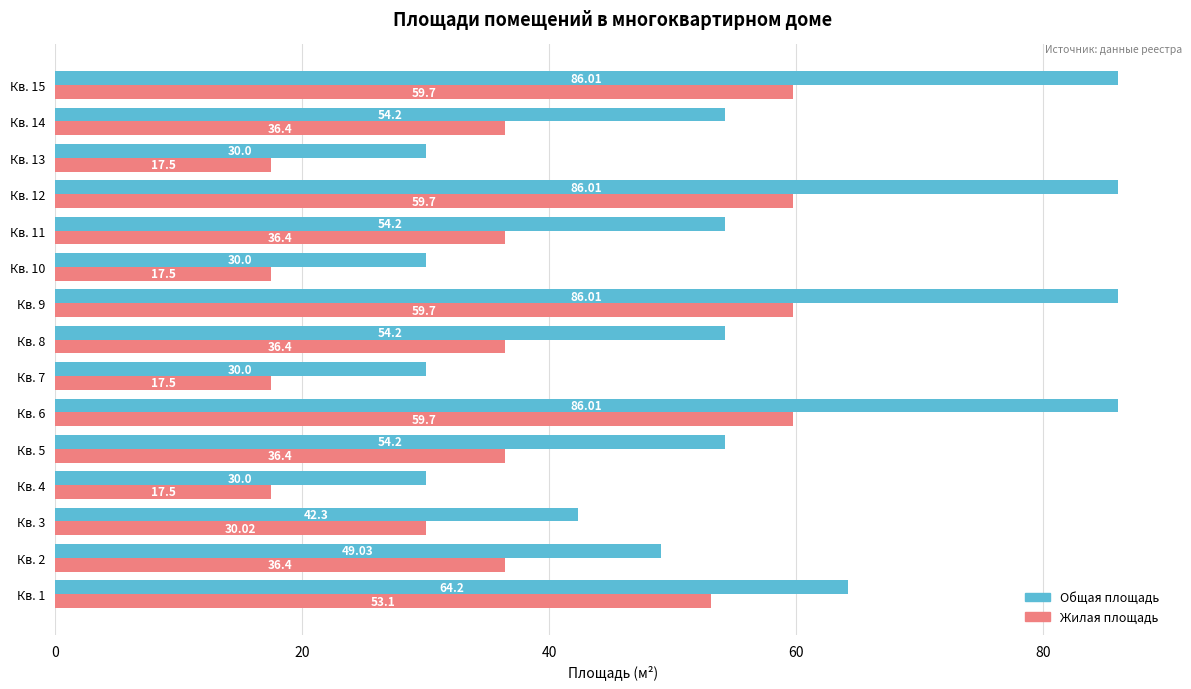

At how many categories does at least one series exceed 44?

10